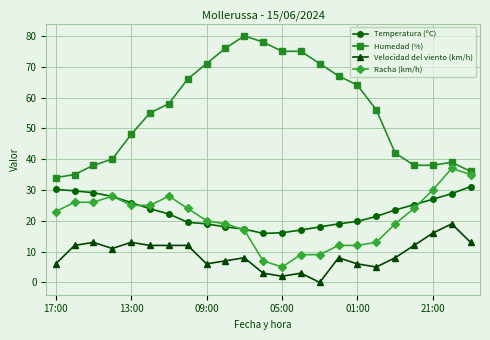

Rank the series by their maximum value, from lowest to highest.

Velocidad del viento (km/h), Temperatura (ºC), Racha (km/h), Humedad (%)